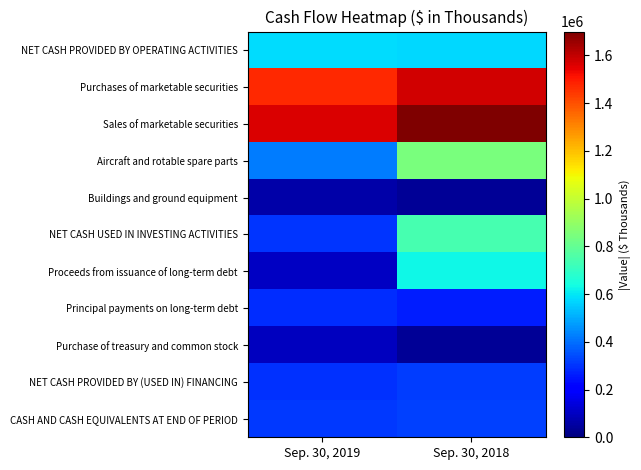

Rank the series by their maximum value, from highest to lowest.

Sales of marketable securities, Purchases of marketable securities, Aircraft and rotable spare parts, NET CASH USED IN INVESTING ACTIVITIES, Proceeds from issuance of long-term debt, NET CASH PROVIDED BY OPERATING ACTIVITIES, CASH AND CASH EQUIVALENTS AT END OF PERIOD, NET CASH PROVIDED BY (USED IN) FINANCING, Principal payments on long-term debt, Purchase of treasury and common stock, Buildings and ground equipment